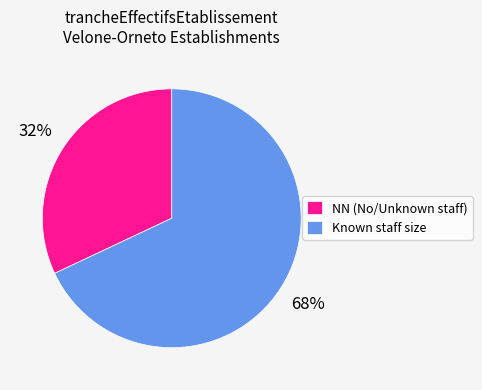

Combined, do Known staff size and NN (No/Unknown staff) account for over 50%?

Yes